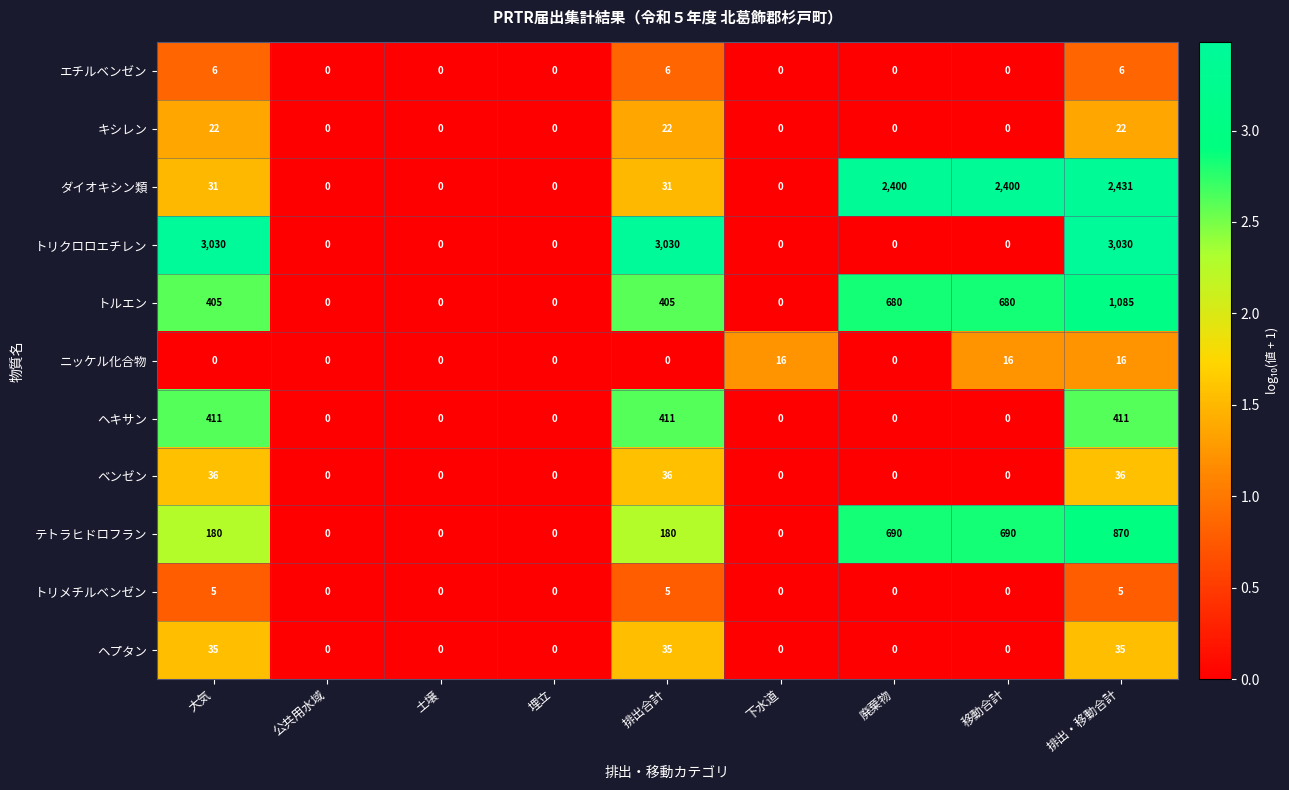

What is the difference between the maximum and second lowest values in the ヘプタン series?

35